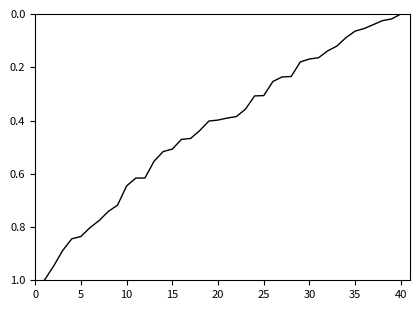

What is the difference between the maximum and minimum values?

1.0